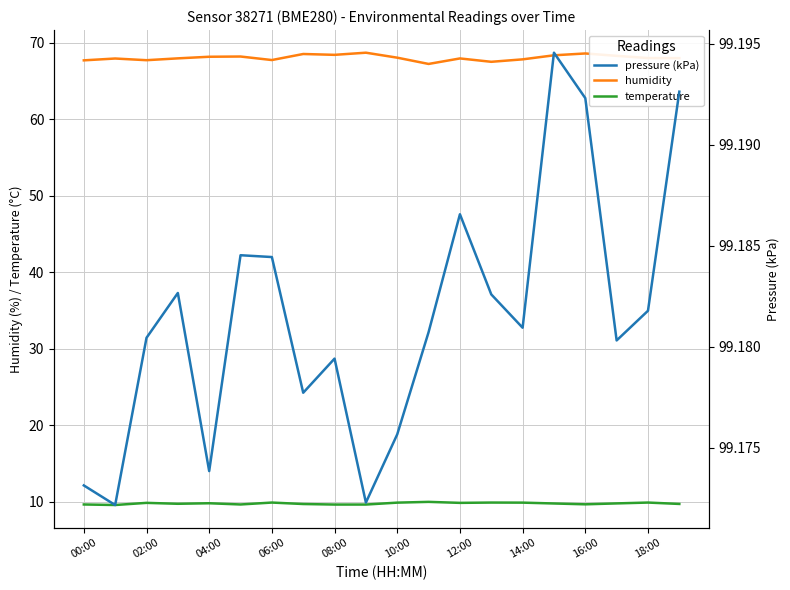

Which label corresponds to the largest value in the chart?

15